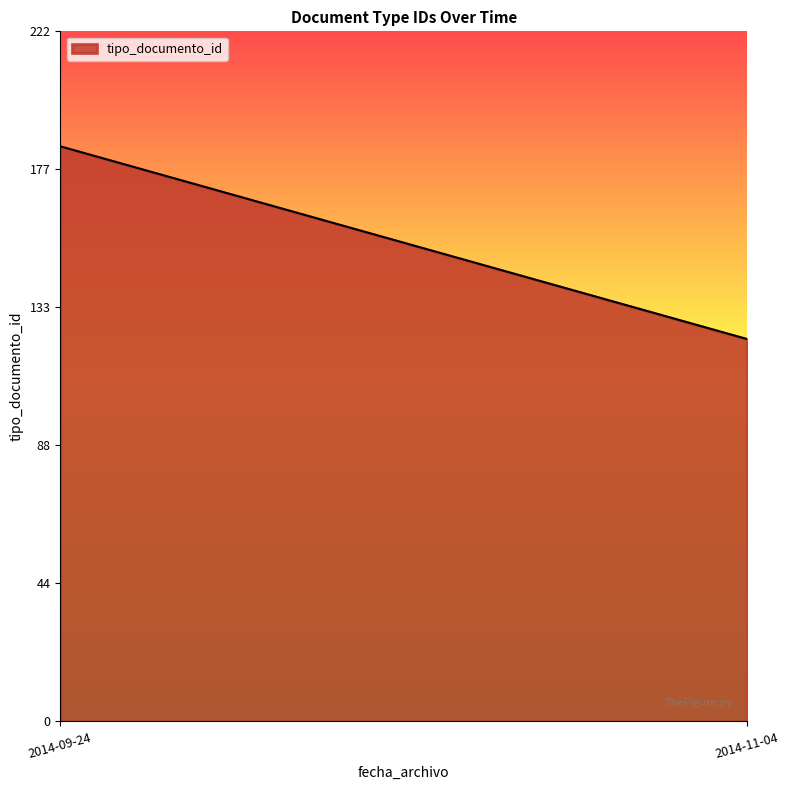

How many lines are shown in the chart?

1